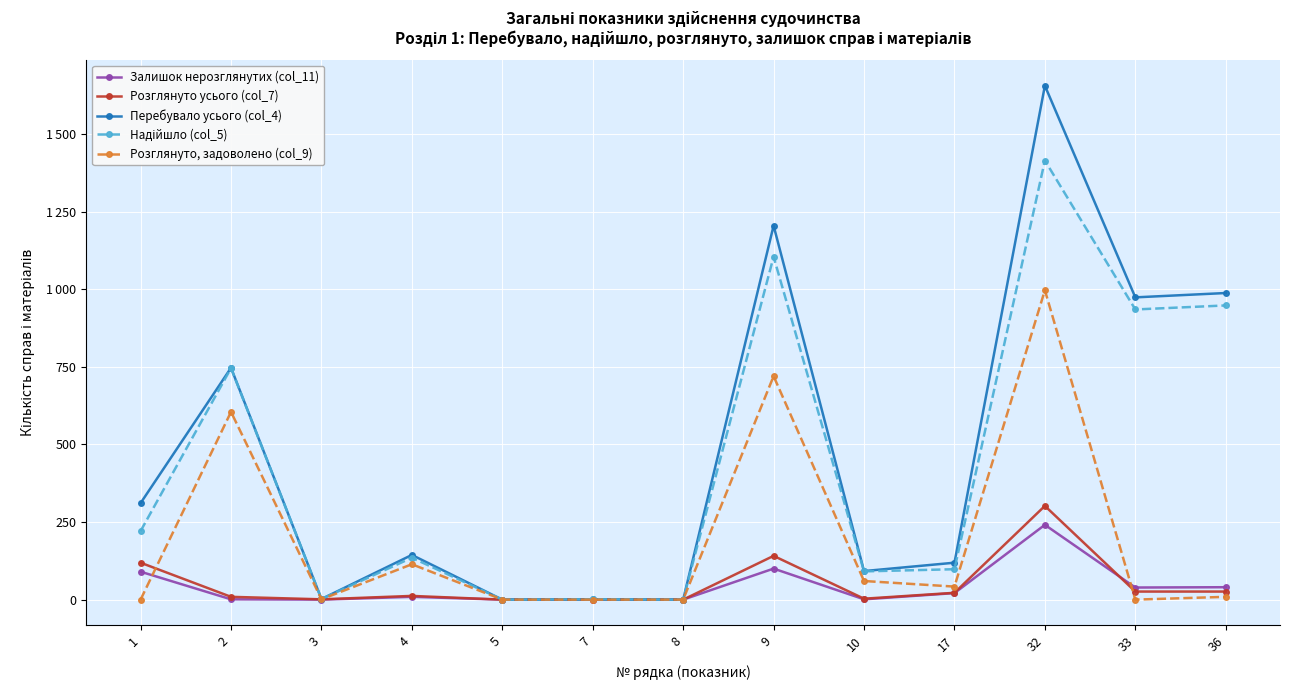

True or false: Перебувало усього (col_4) has more than 0 interior local peaks.

True